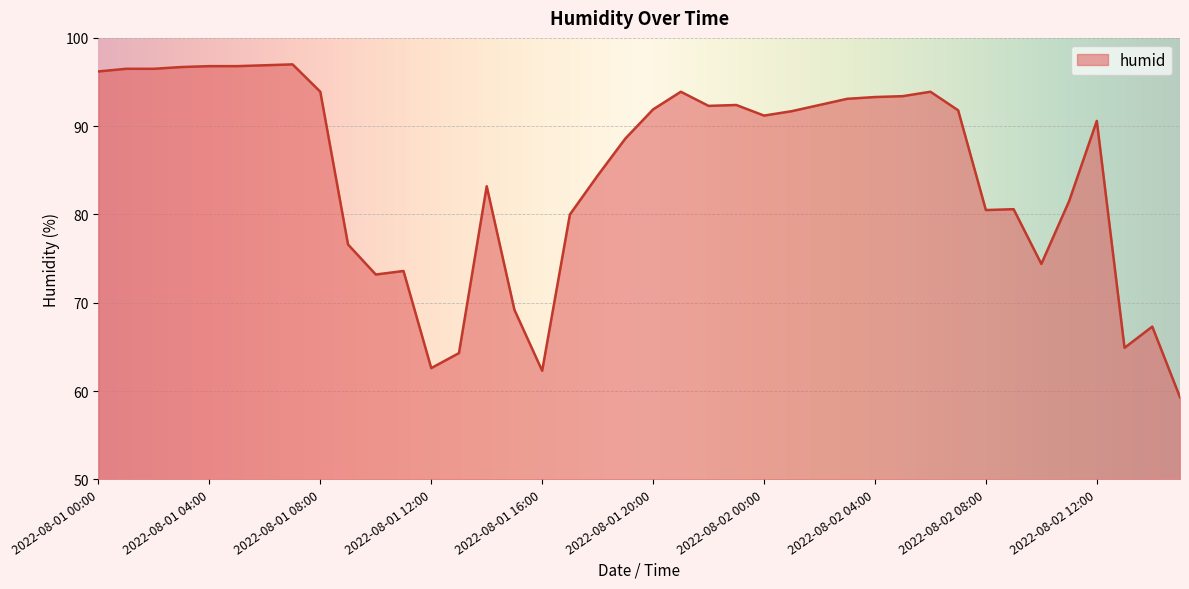

What is the minimum value shown in the chart?

59.3